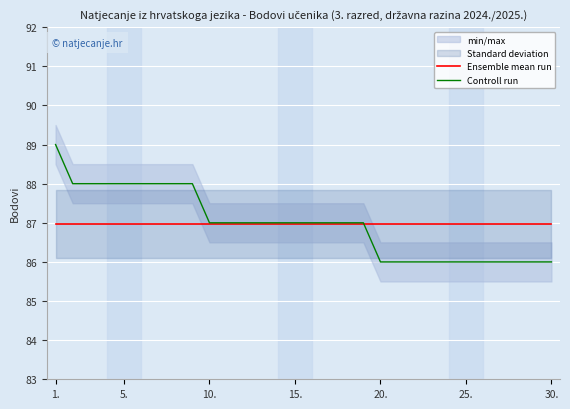

Which has a higher value, 26 or 28?

26